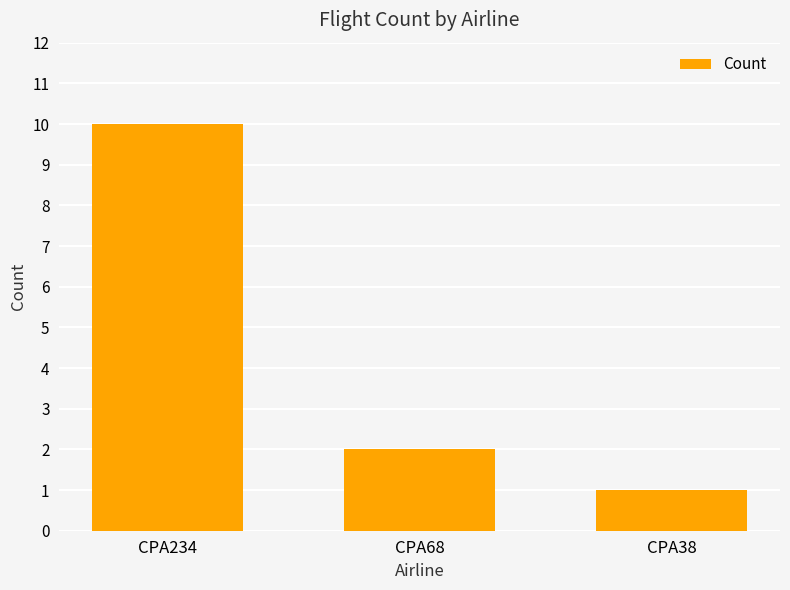

True or false: the data shows 1 at CPA68.

False